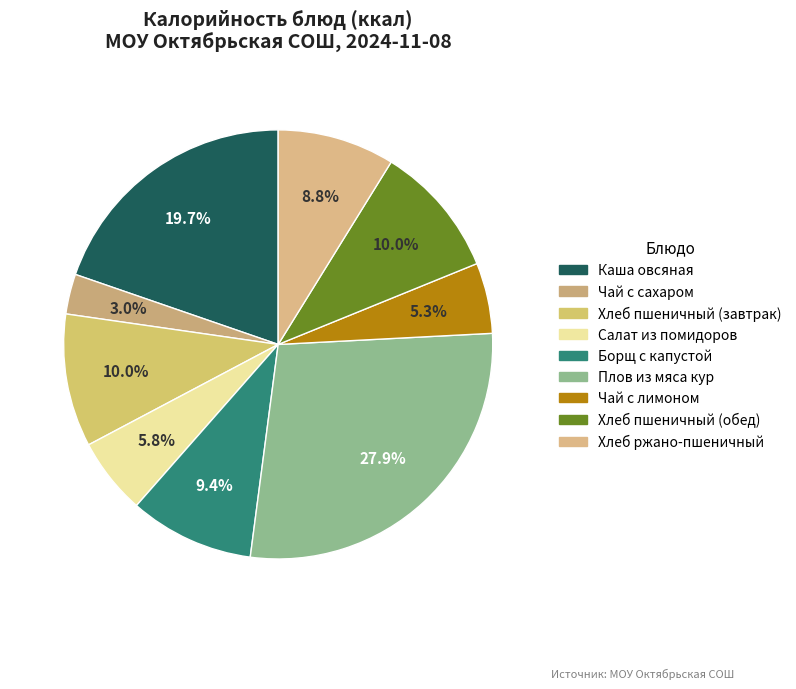

To the nearest percent, what is the average slice percentage?

11%